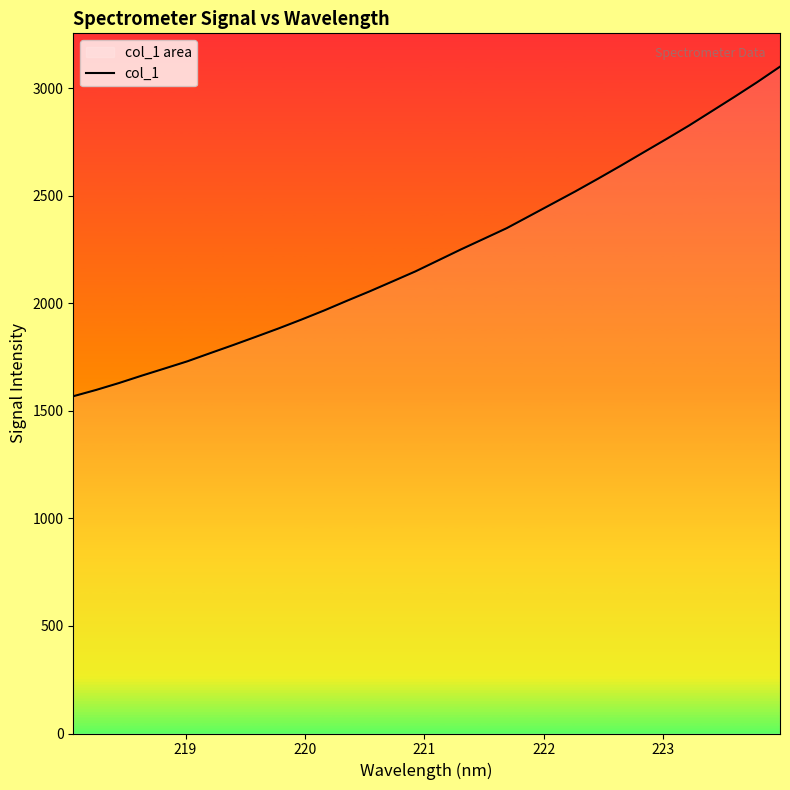

What is the difference between the maximum and minimum values?

1532.6